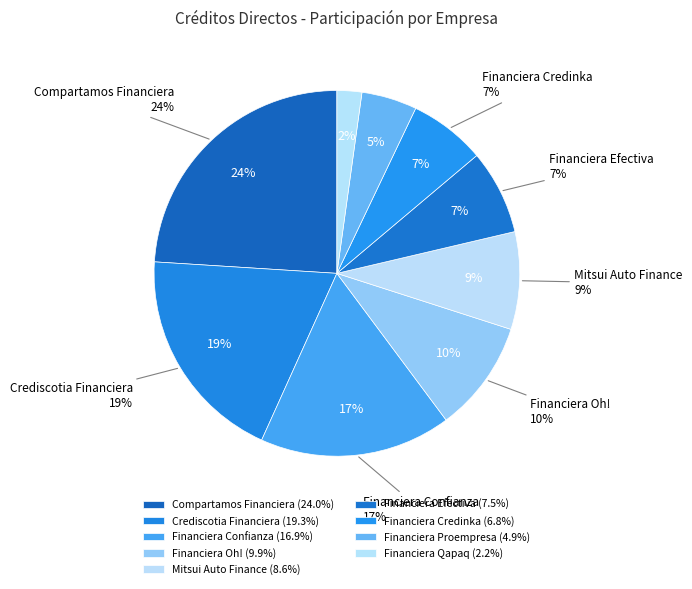

To the nearest percent, what percentage of the pie is Compartamos Financiera?

24%